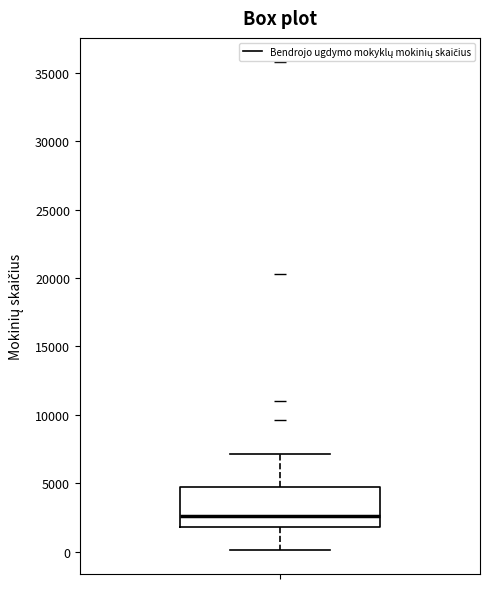

Read this box plot against the y-axis: the position of the median line, the range covered by the box, and the ends of both whiskers. The values are not printed on the chart, so give them approximately, as read against the axis.

median 2500, box 2000 to 4500, whiskers 0 to 7000